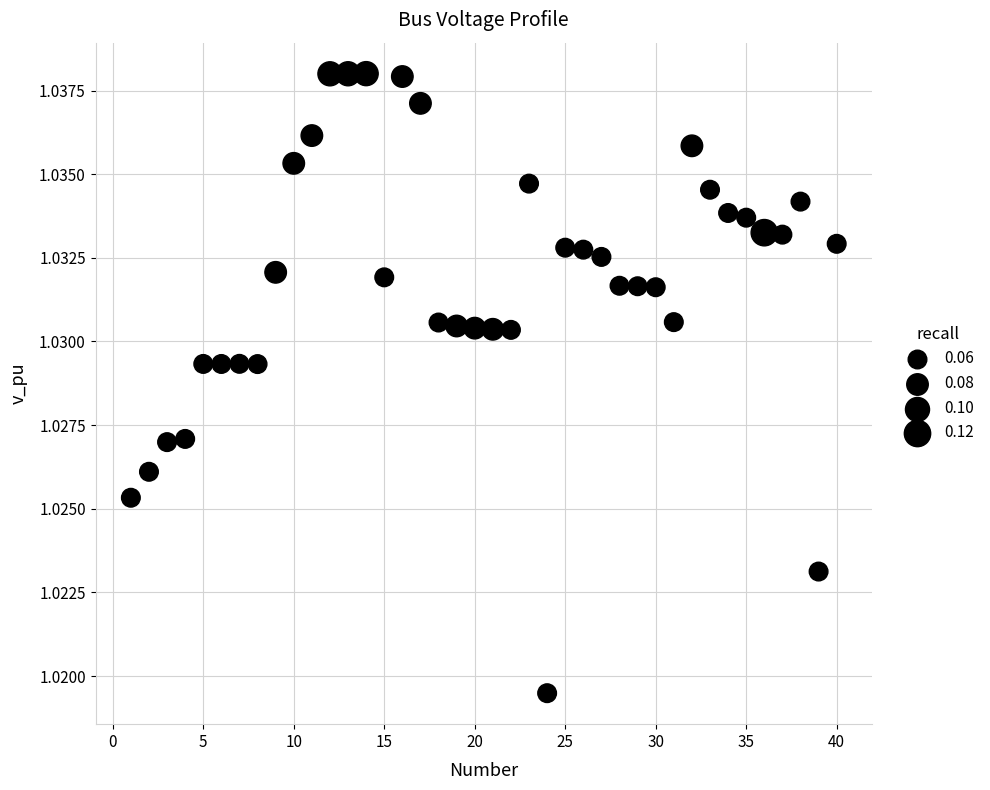

What is the range of X values (max minus min)?

39.0